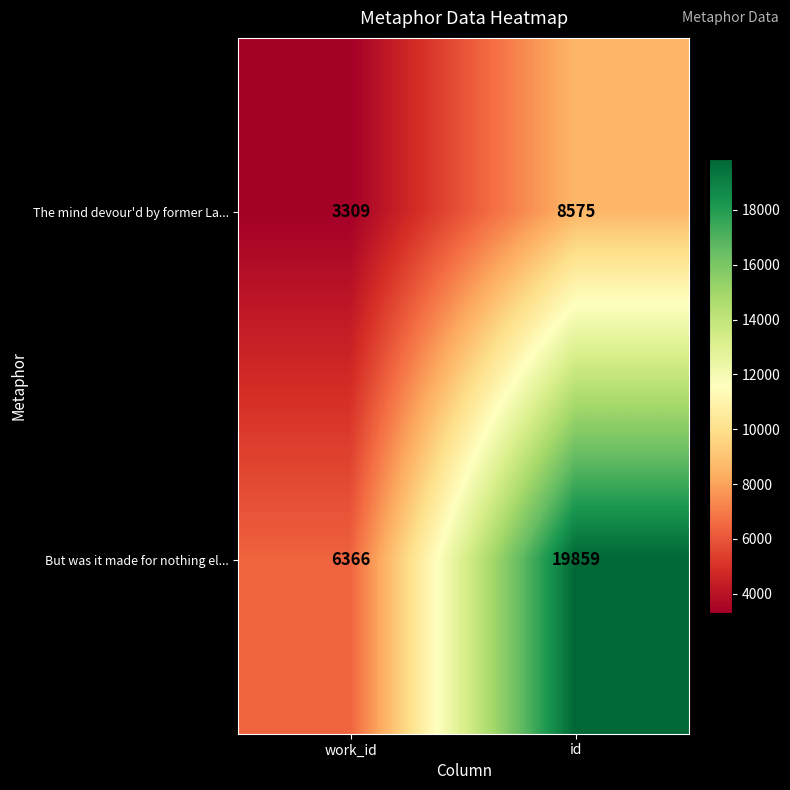

Which category has the lowest value across all series?

work_id